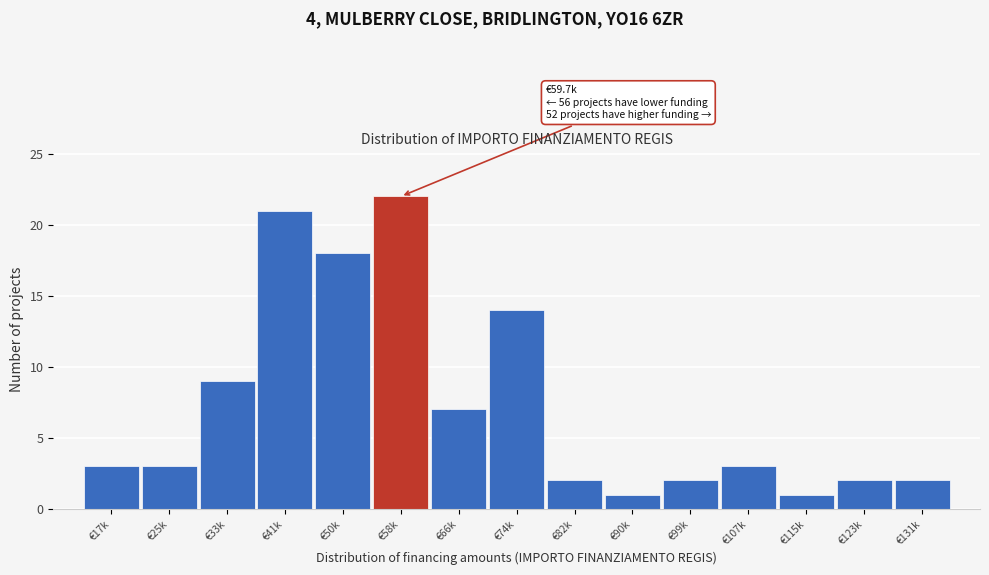

Reading right to left, what are all the values shown in this chart?

€131k=2	€123k=2	€115k=1	€107k=3	€99k=2	€90k=1	€82k=2	€74k=14	€66k=7	€58k=22	€50k=18	€41k=21	€33k=9	€25k=3	€17k=3